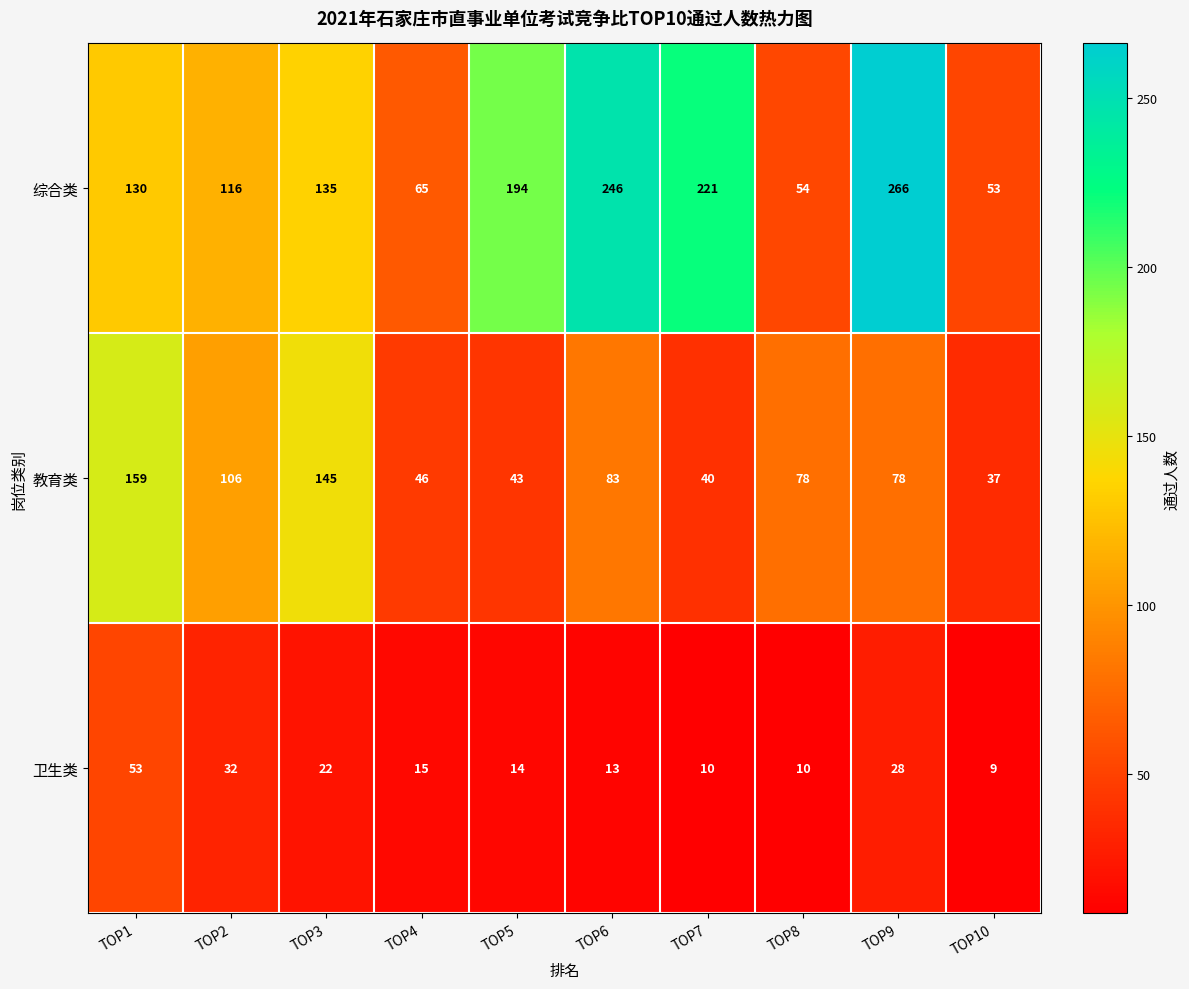

How many data points does each series have?

10